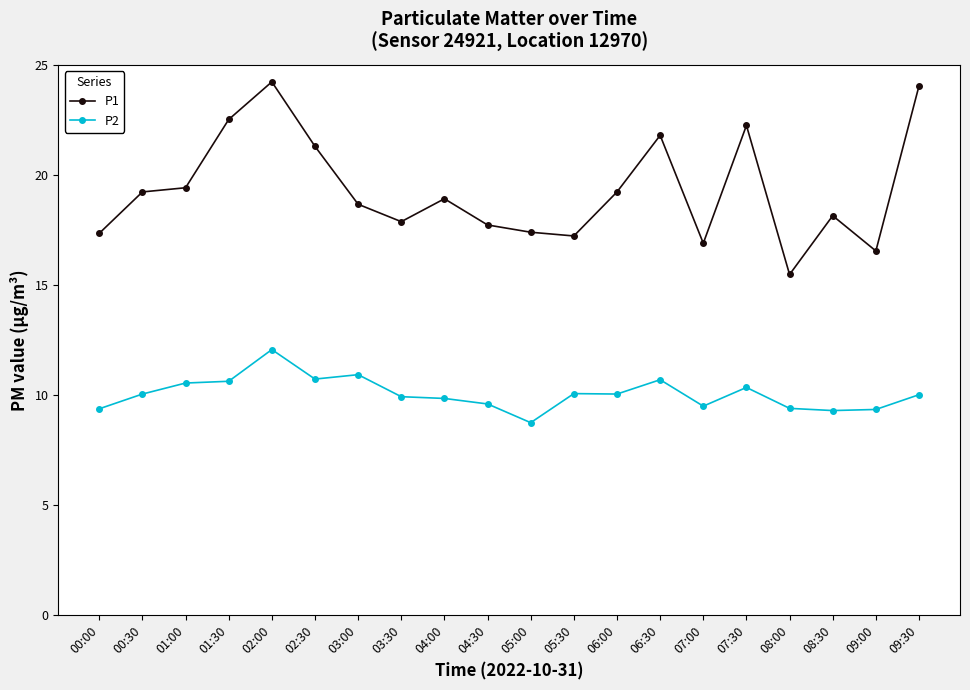

What is the label of the 15th point from the right?

02:30